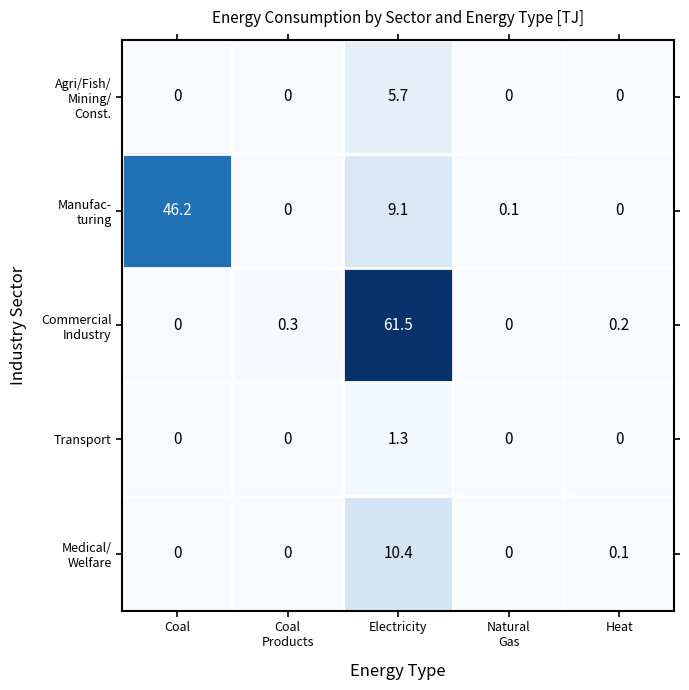

What is the greatest value displayed?

61.5